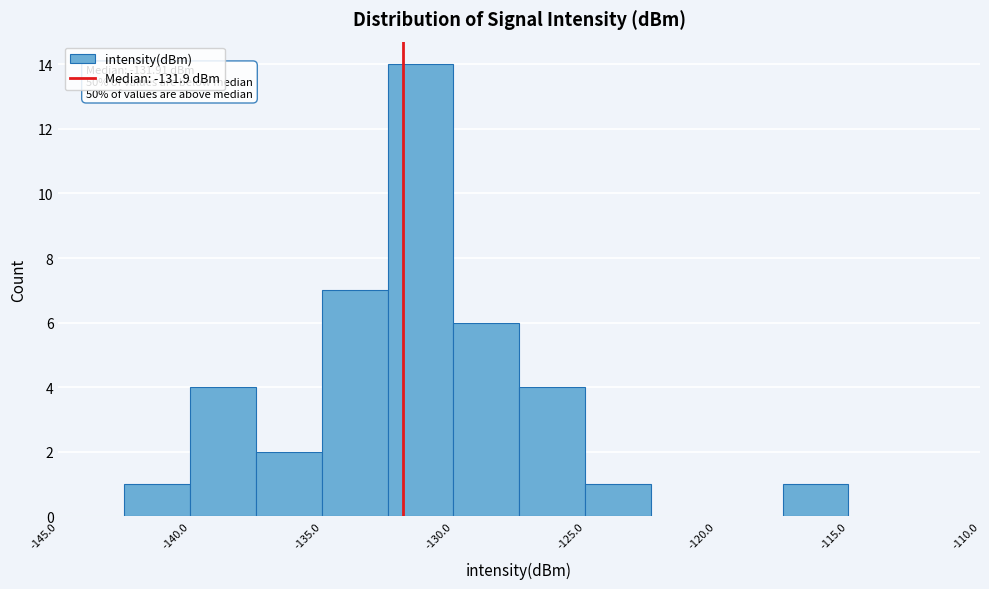

Which range on the x-axis has the tallest bar?

-132.5 to -130.0